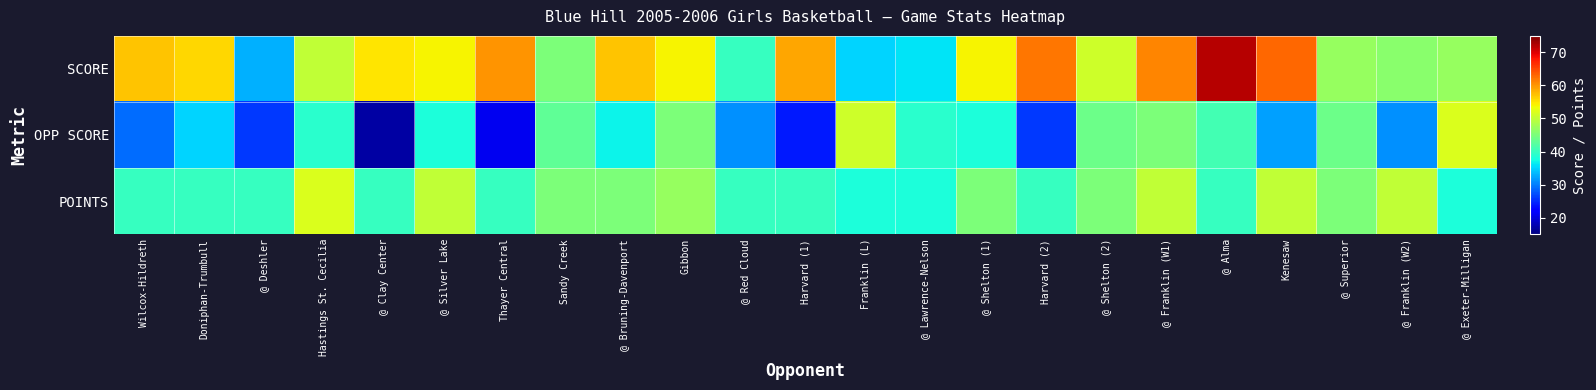

List the series in order of their peak value, lowest first.

OPP SCORE, POINTS, SCORE